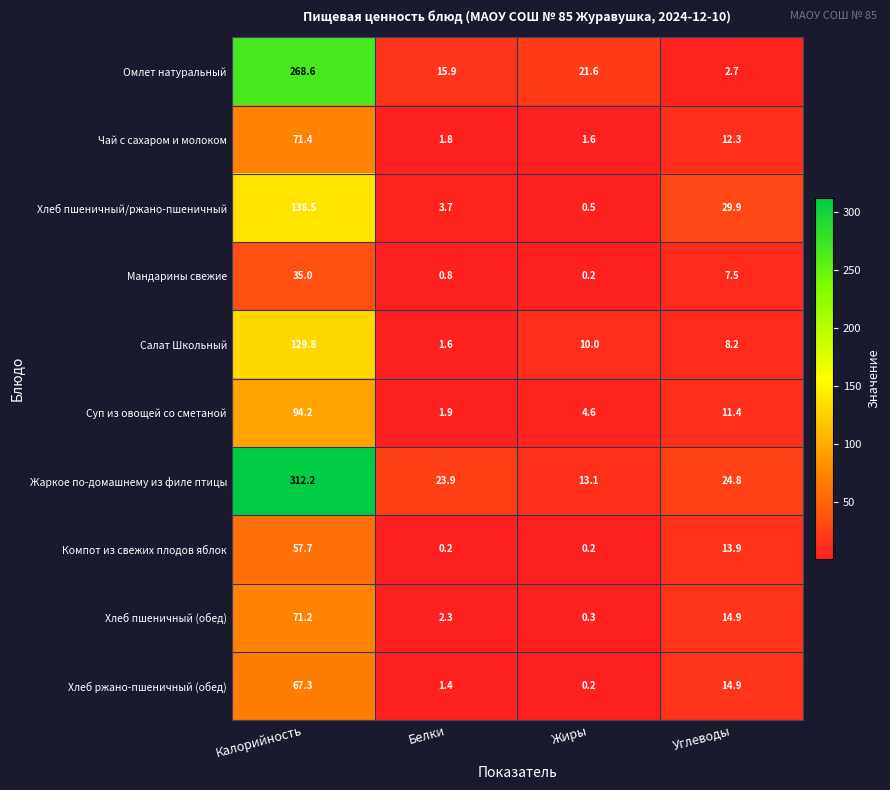

How many categories are shown in the chart?

4